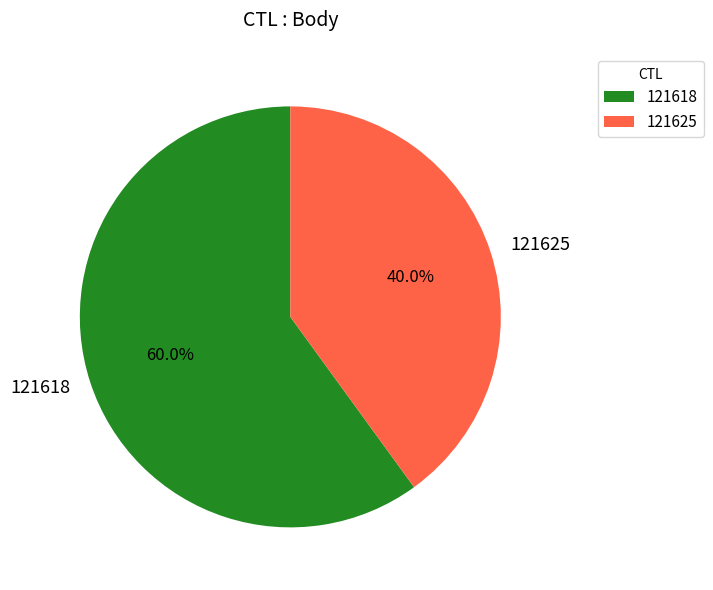

How much of the chart is everything except 121625?

60.0%